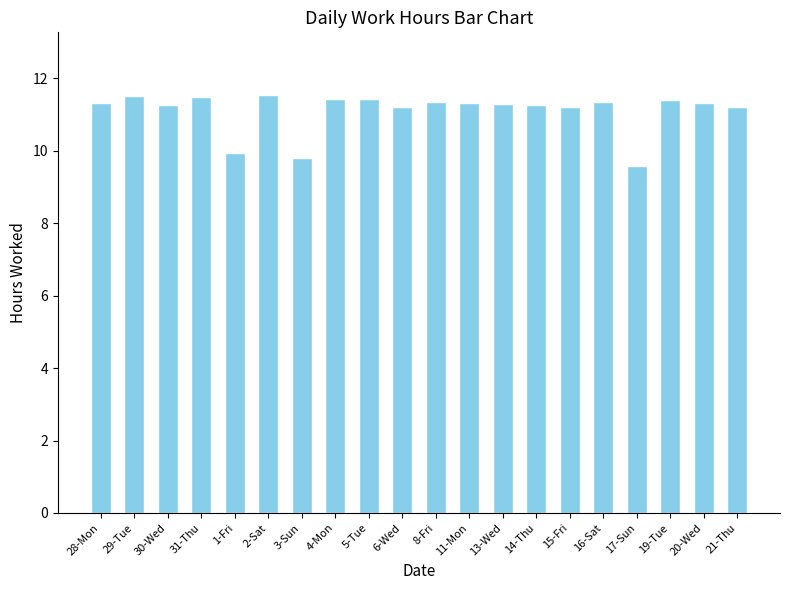

At which label does the data first exceed 11?

28-Mon